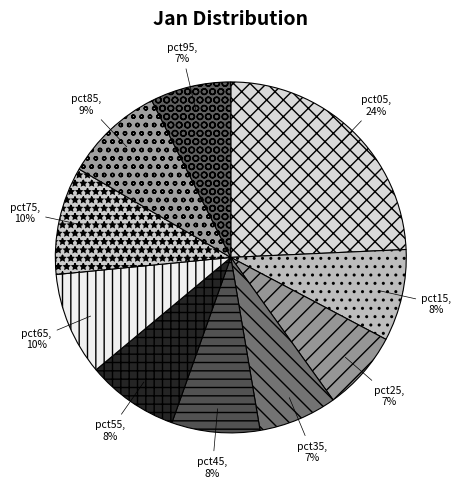

Does pct65 represent more than half of the total?

No